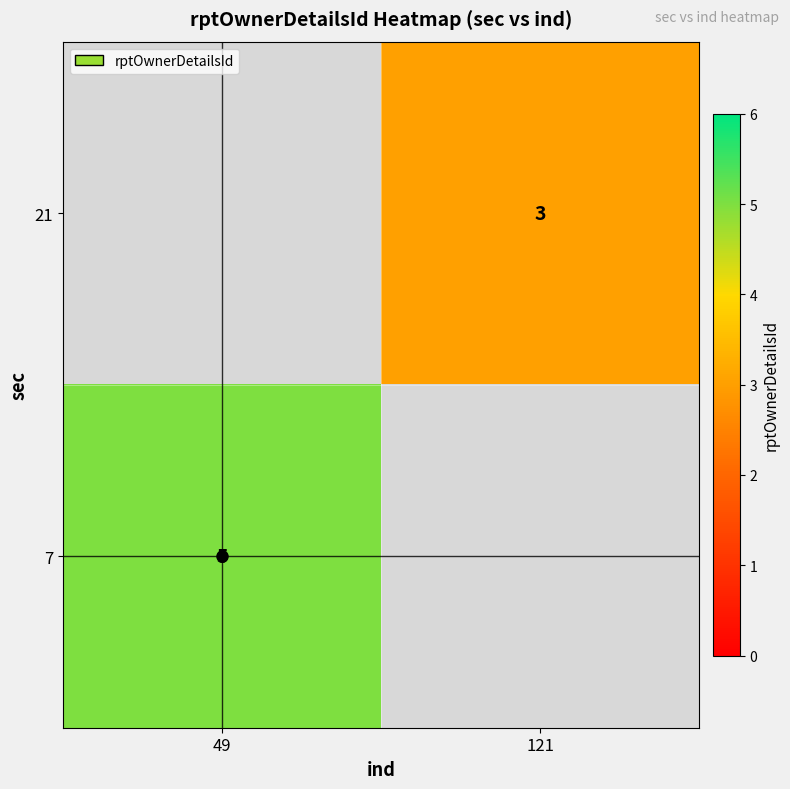

The 21 series shows 3 at 121. True or false?

True